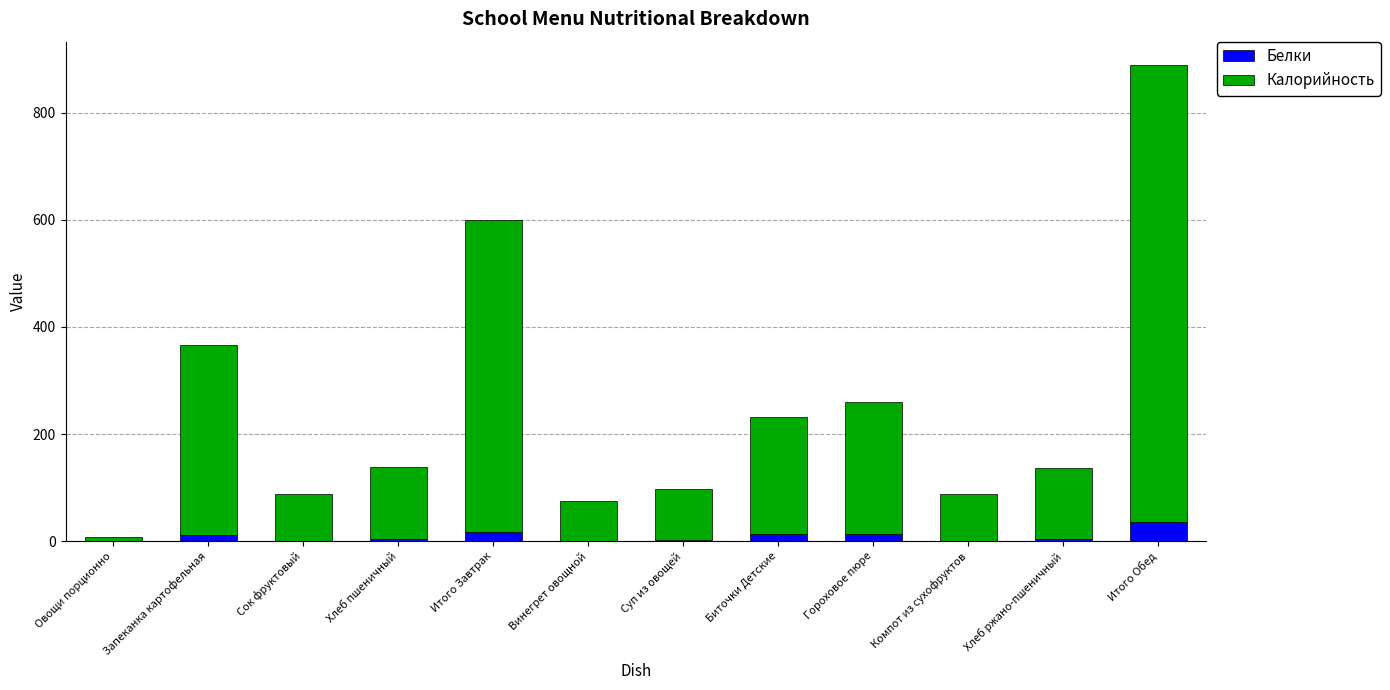

How many distinct data groups are displayed?

2